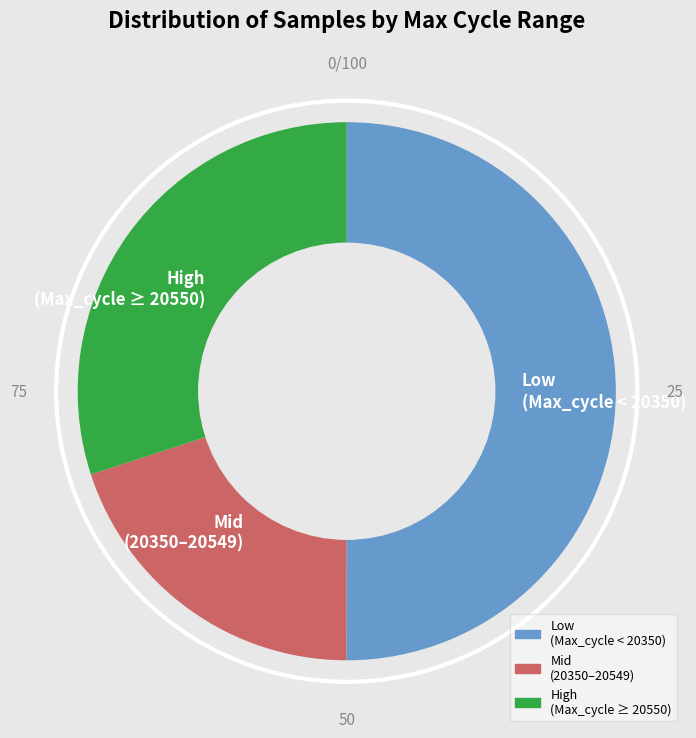

What is the majority slice?

Low (Max_cycle < 20350)